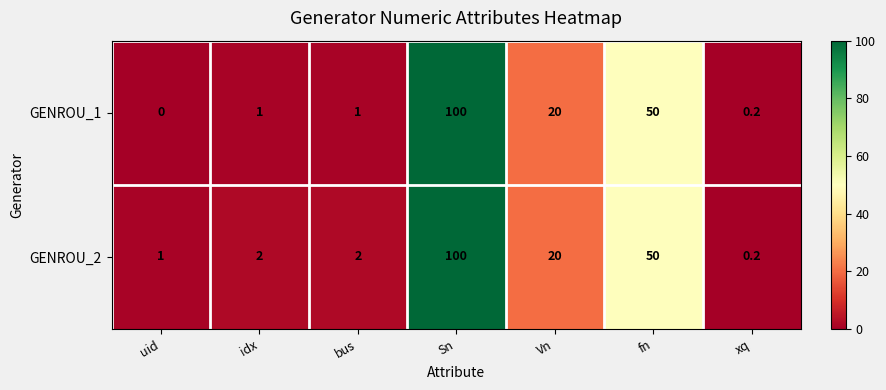

What is the sum of the GENROU_1 values at idx and fn?

51.0